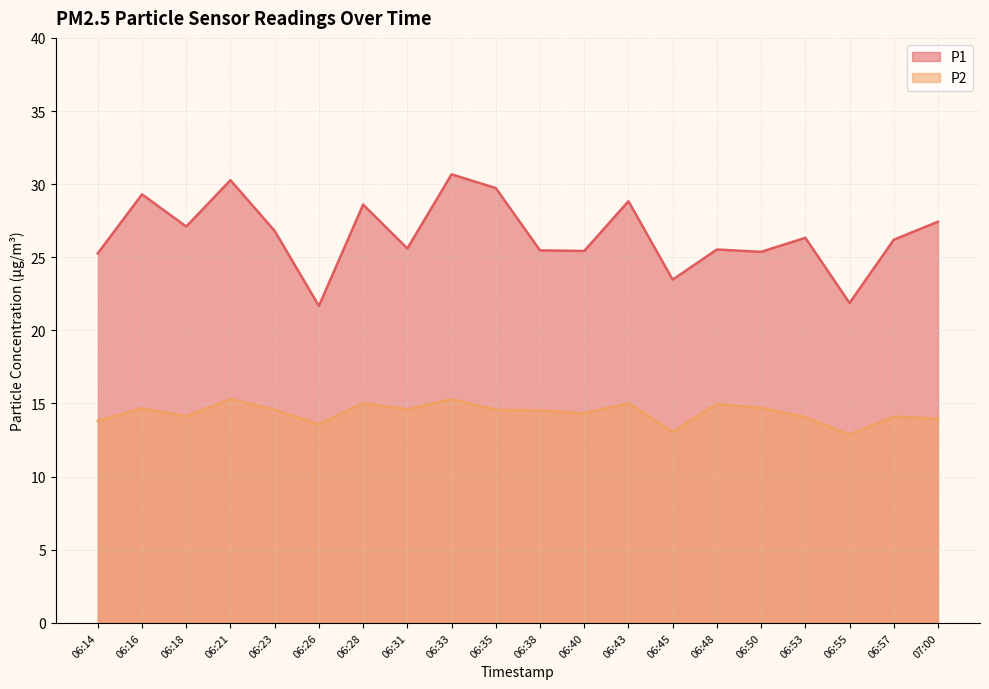

Between 06:26 and 06:57, which series saw the biggest shift?

P1